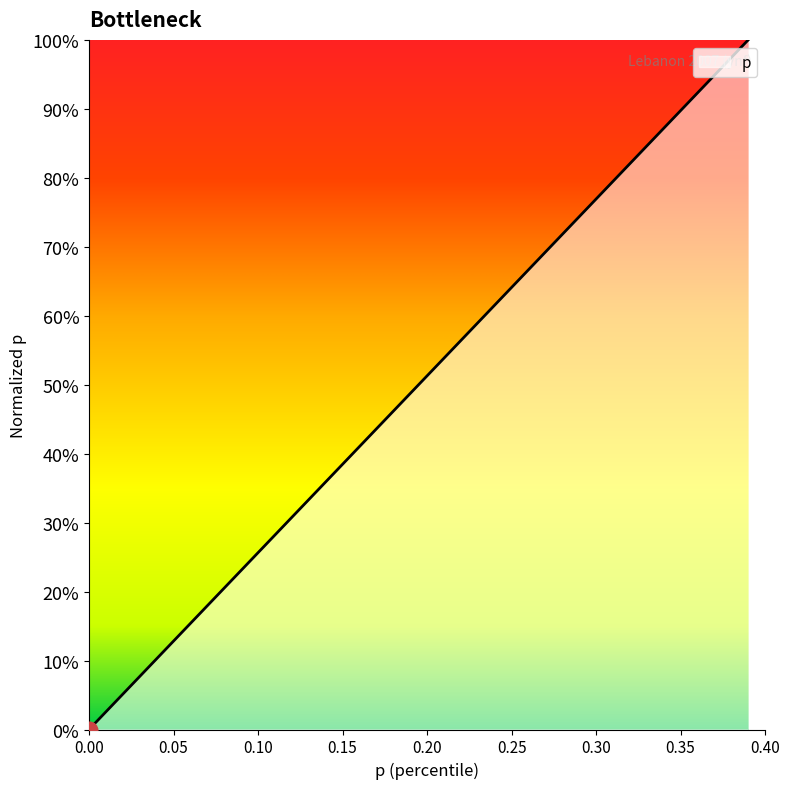

What is the difference between the second highest and minimum values?

1.0